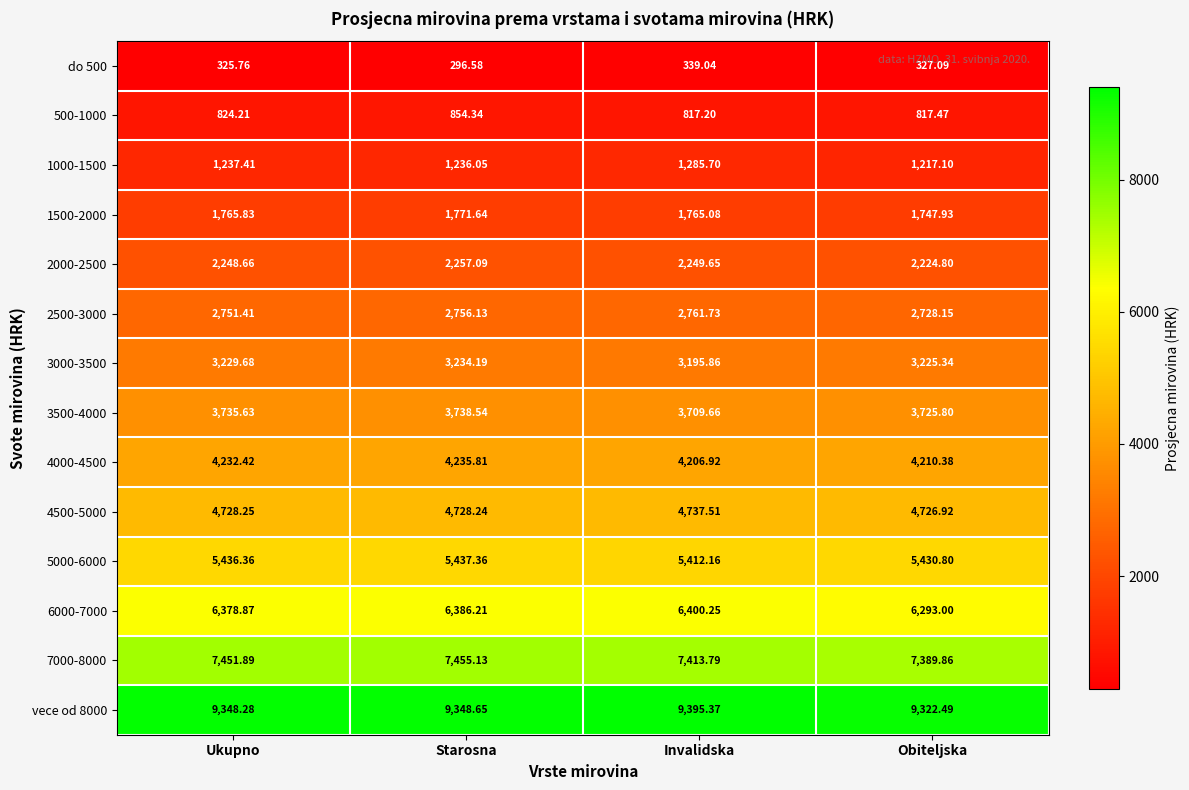

Rank the series by their maximum value, from highest to lowest.

vece od 8000, 7000-8000, 6000-7000, 5000-6000, 4500-5000, 4000-4500, 3500-4000, 3000-3500, 2500-3000, 2000-2500, 1500-2000, 1000-1500, 500-1000, do 500